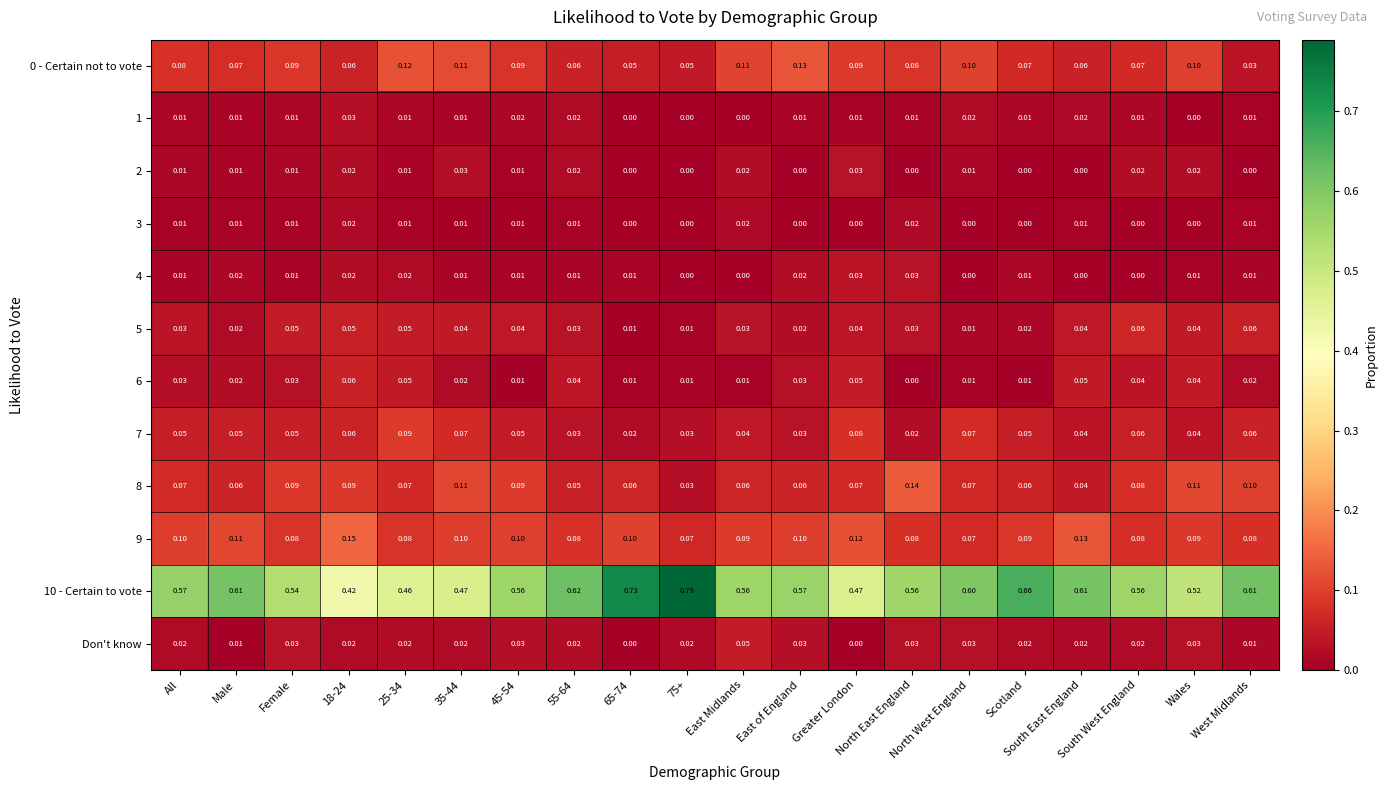

At how many categories does at least one series exceed 0?

20